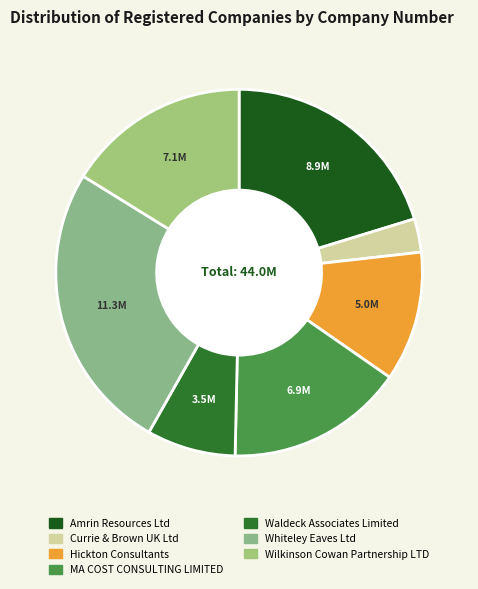

How many slices are in this pie chart?

7